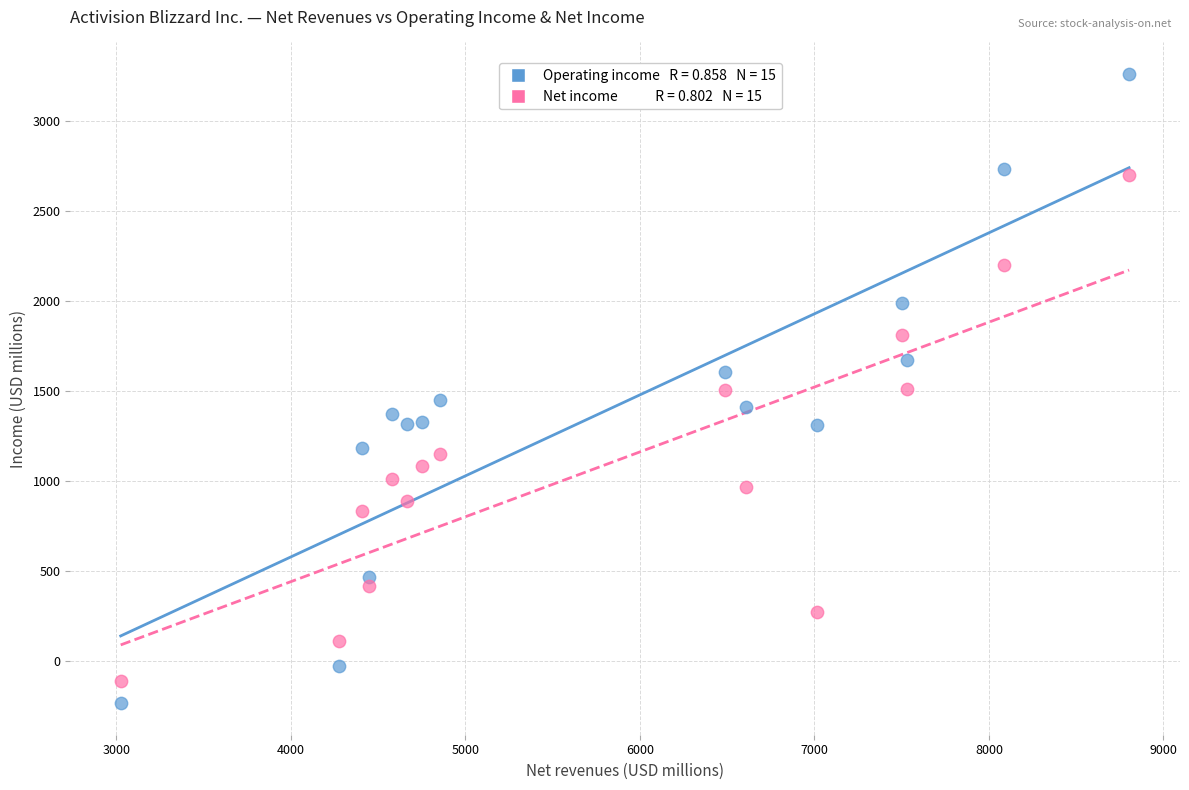

Across all data points, what is the range of Y values (max minus min)?

3492